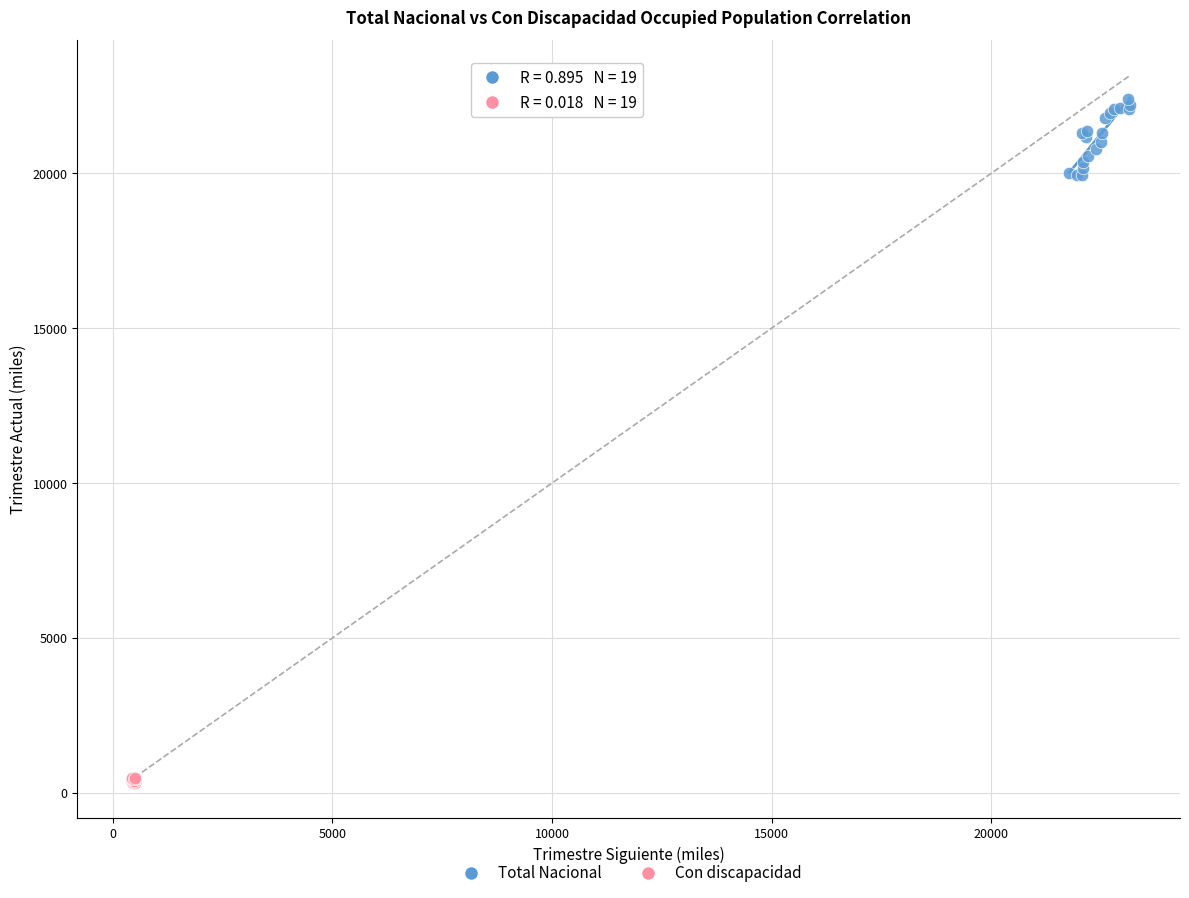

Which series contains the lowest Y value?

Con discapacidad